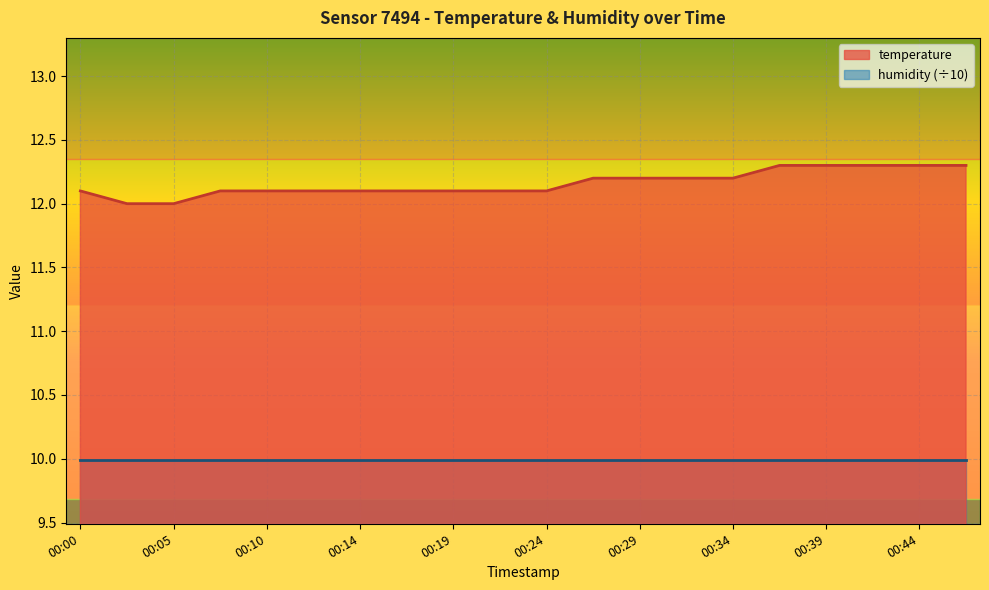

What is the difference between the values at 00:02 and 00:07?

0.1